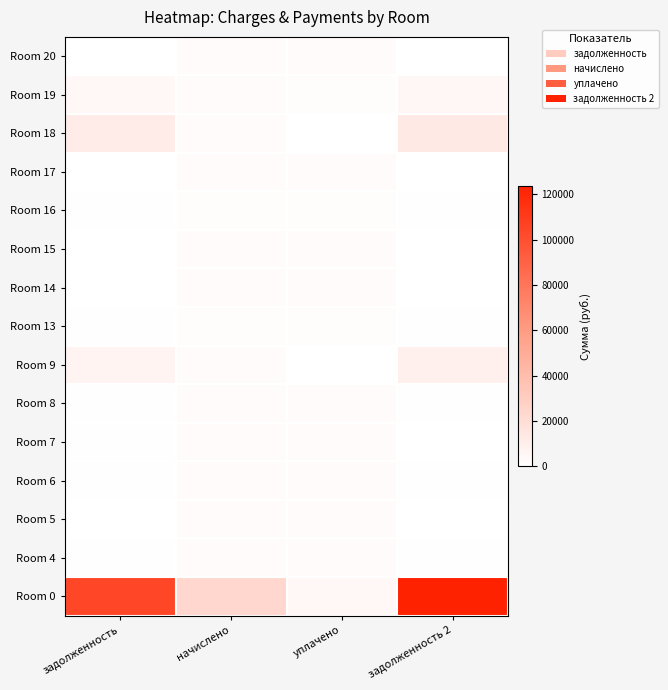

Which series has the largest total across all categories?

Room 0